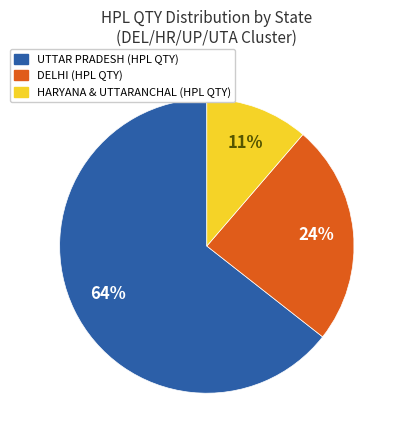

To the nearest percent, what is the average slice percentage?

33%